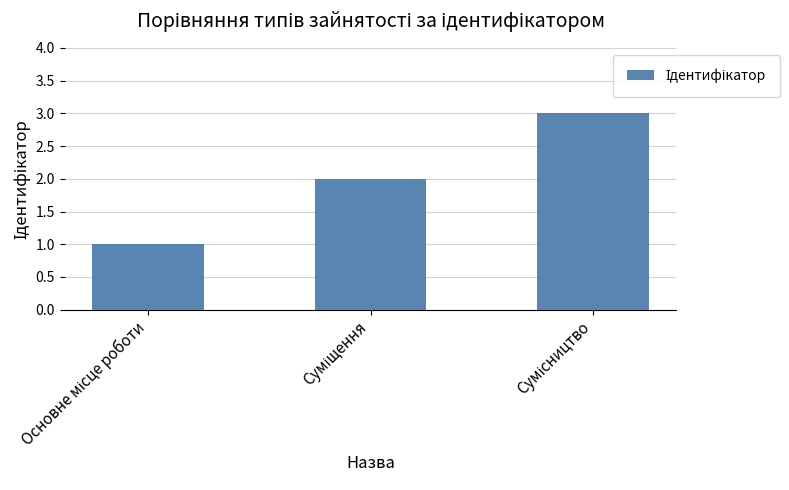

What is the maximum value shown in the chart?

3